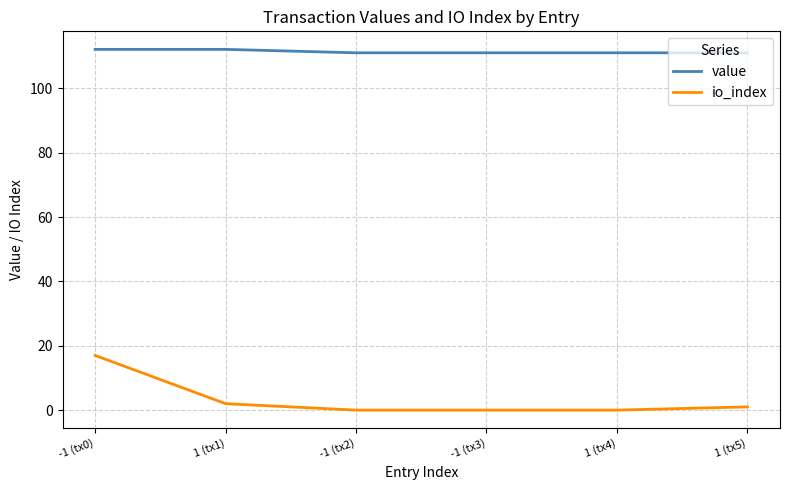

Is it true that value equals 111.1 at -1 (tx3)?

True